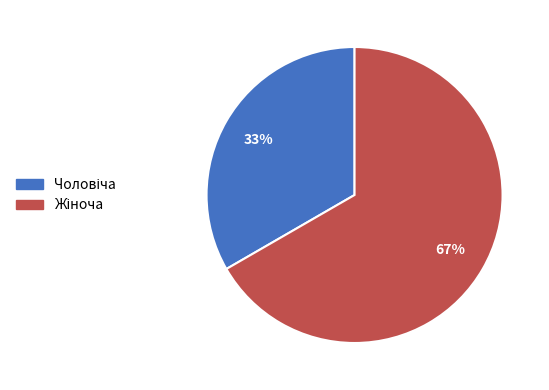

To the nearest percent, what is the average slice percentage?

50%